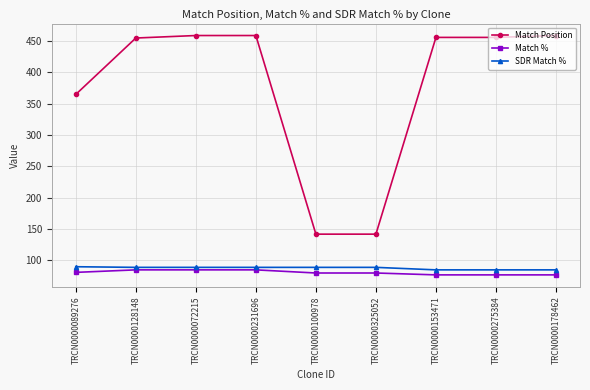

At which label is Match Position closest to 300?

TRCN0000089276